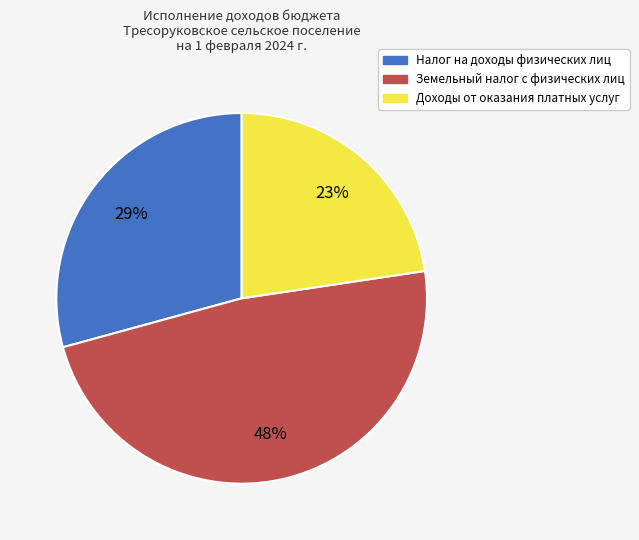

The Налог на доходы физических лиц slice represents 19% of the pie. True or false?

False